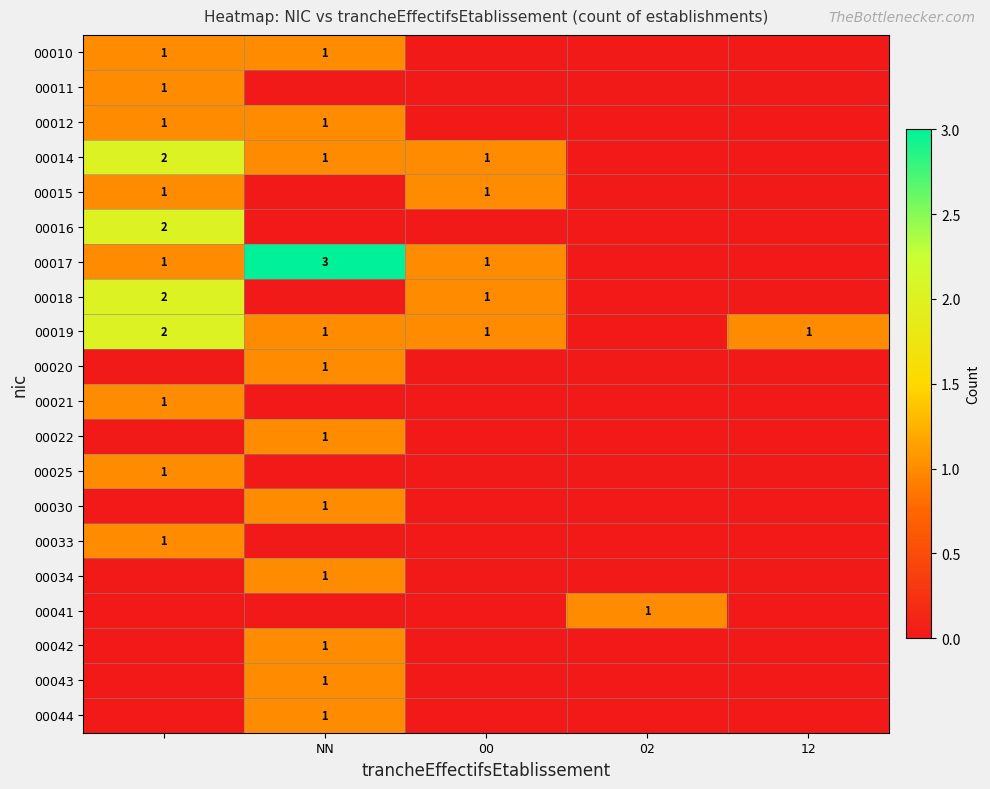

How many data points does each series have?

5